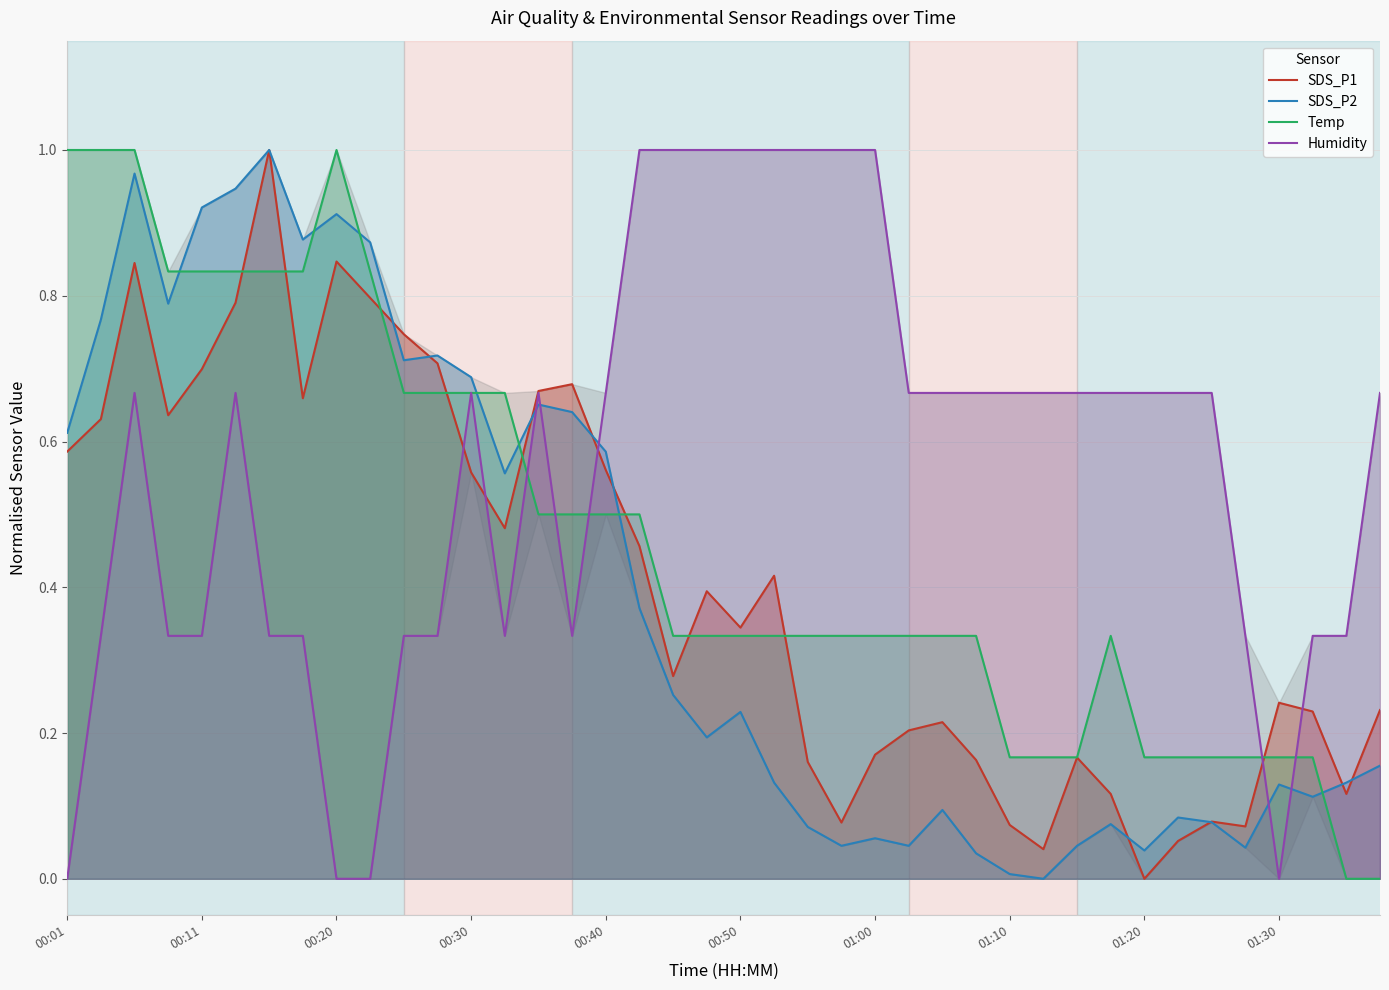

What are all the series names shown in the legend?

SDS_P1, SDS_P2, Temp, Humidity